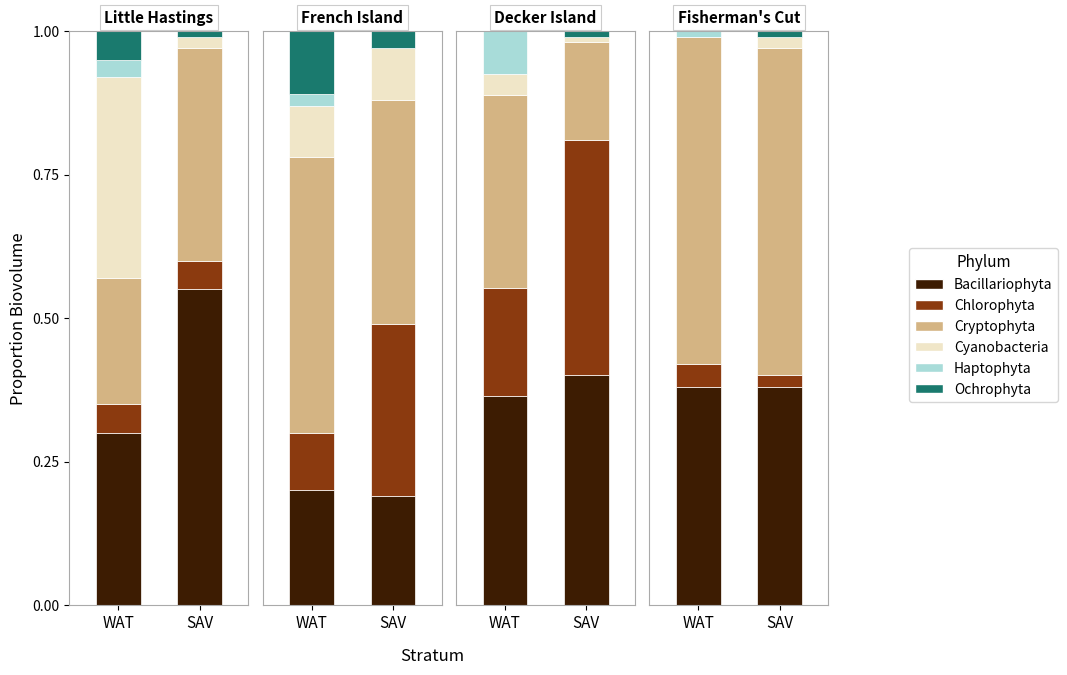

Rank the series by their maximum value, from lowest to highest.

Haptophyta, Ochrophyta, Cyanobacteria, Chlorophyta, Bacillariophyta, Cryptophyta